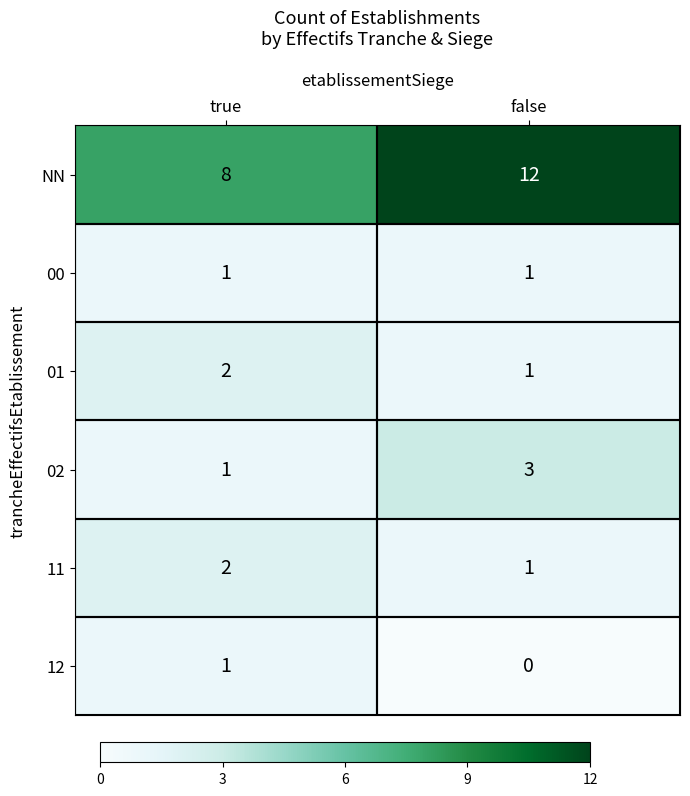

Is the value of 02 at false greater than the value of 12 at false?

Yes